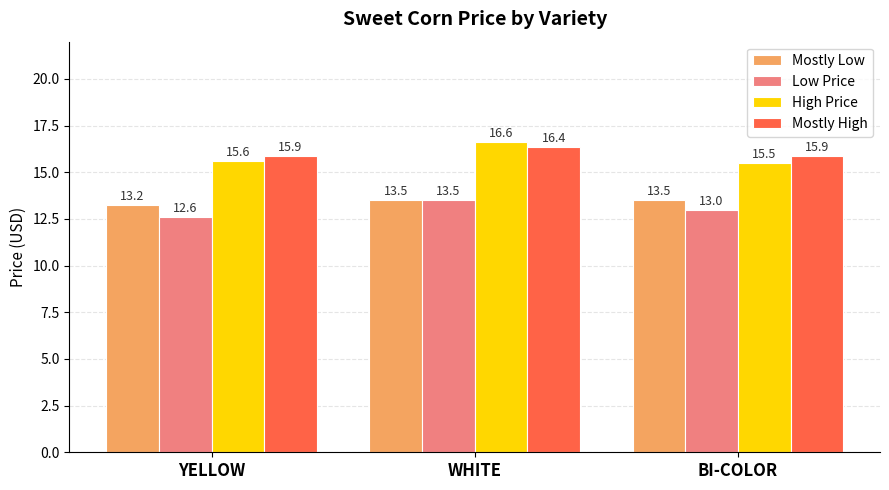

What are all the series names shown in the legend?

Mostly Low, Low Price, High Price, Mostly High